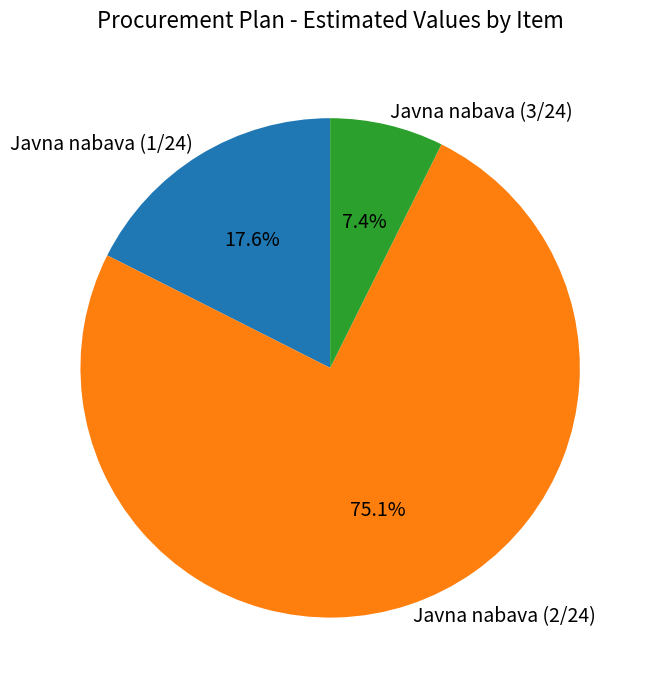

Does Javna nabava (2/24) represent more than half of the total?

Yes